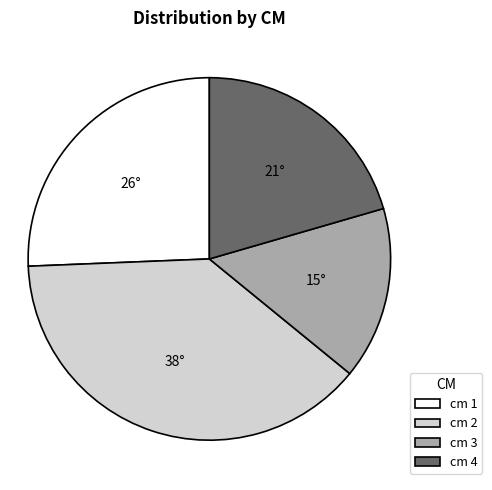

Rank the categories by value from lowest to highest.

cm 3, cm 4, cm 1, cm 2